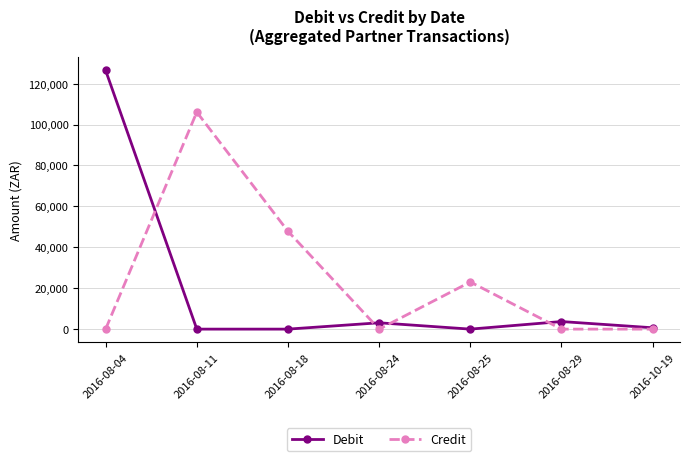

What is the sum of all Debit values?

133917.2